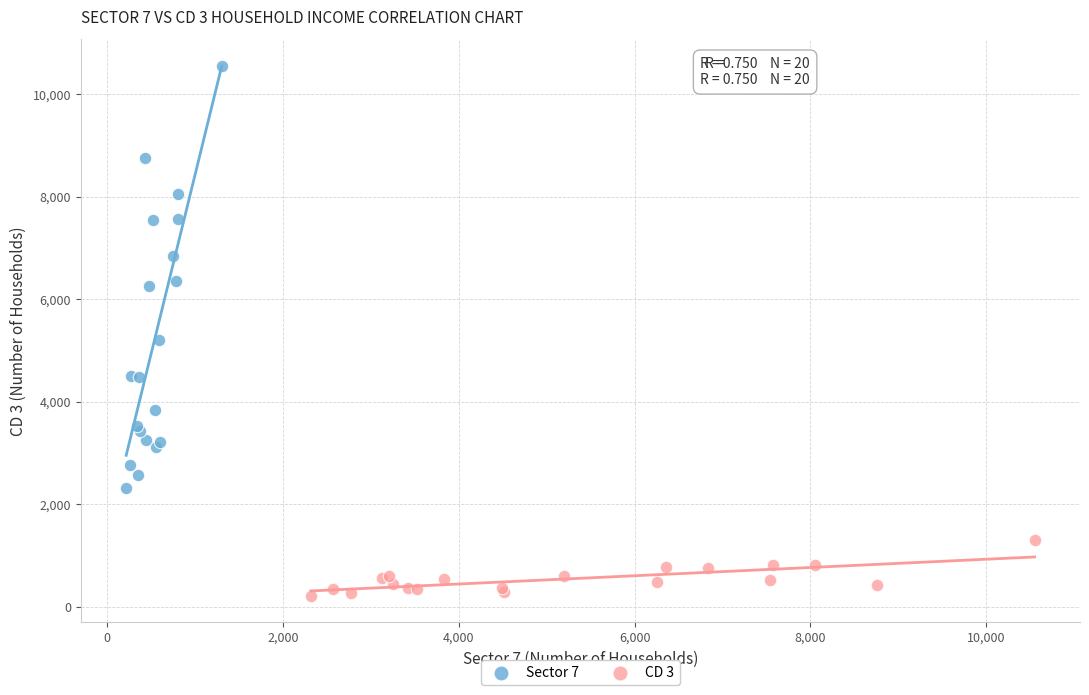

Which series contains the lowest Y value?

CD 3